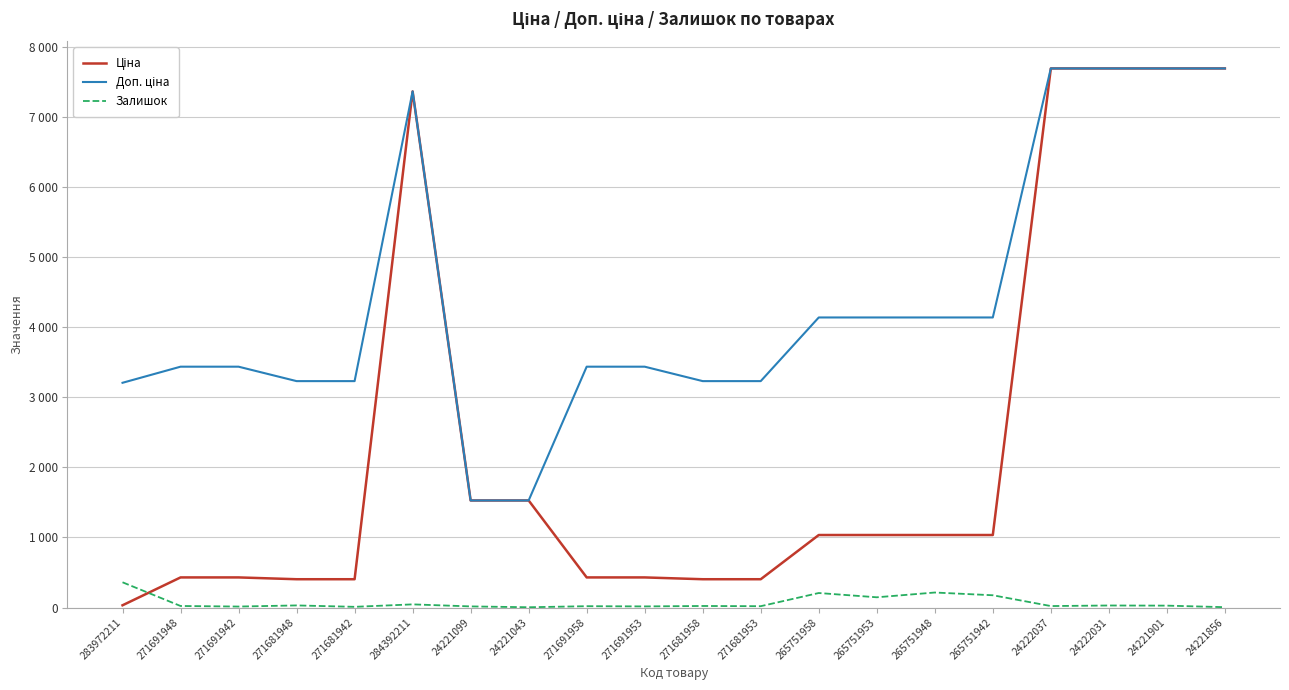

What position from the left is 24221856?

20